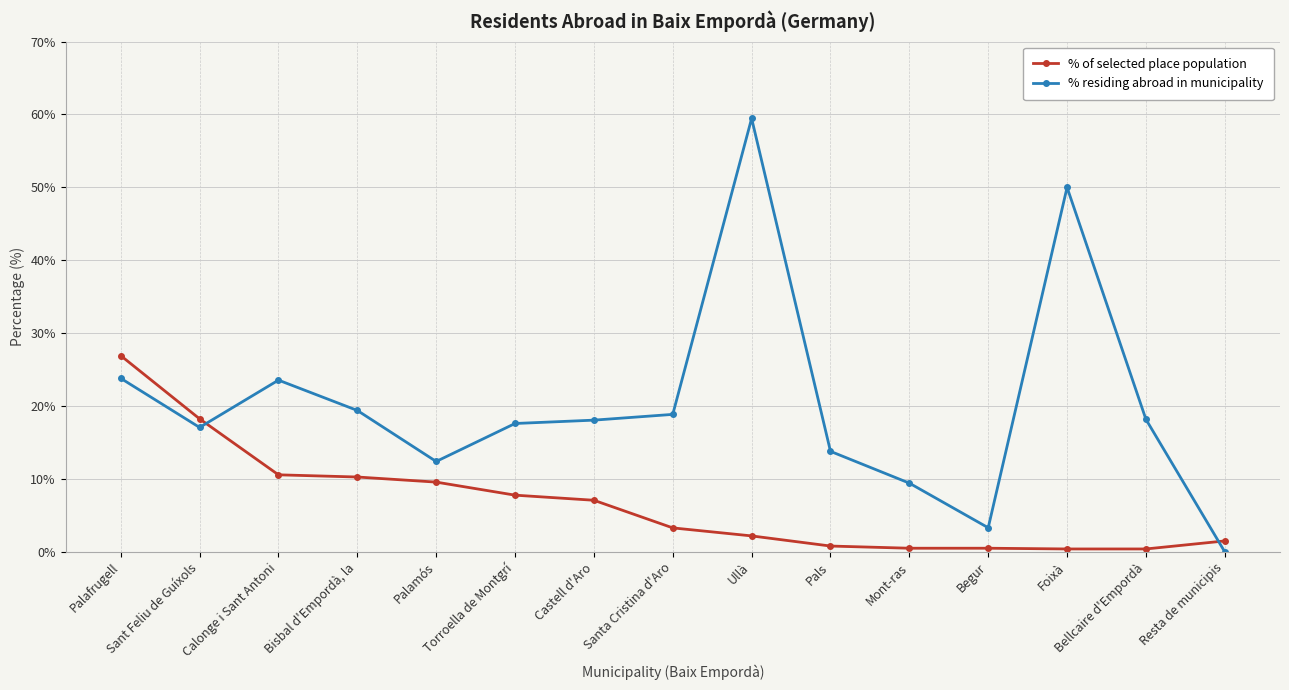

Where do % residing abroad in municipality and % of selected place population first cross each other?

Sant Feliu de Guíxols and Calonge i Sant Antoni